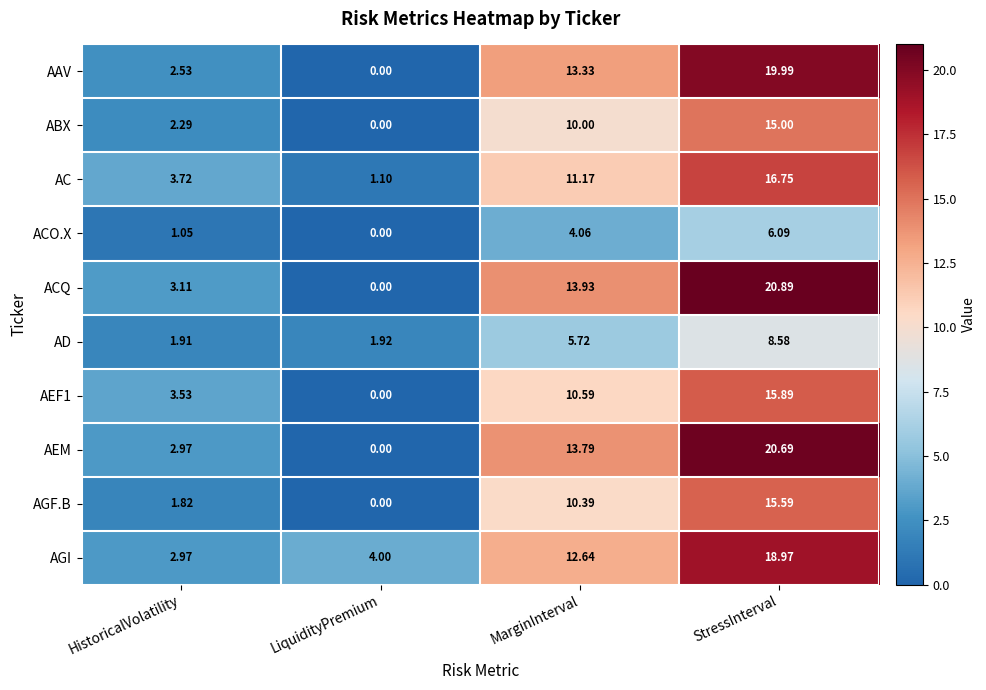

Which series has the widest spread of values?

ACQ